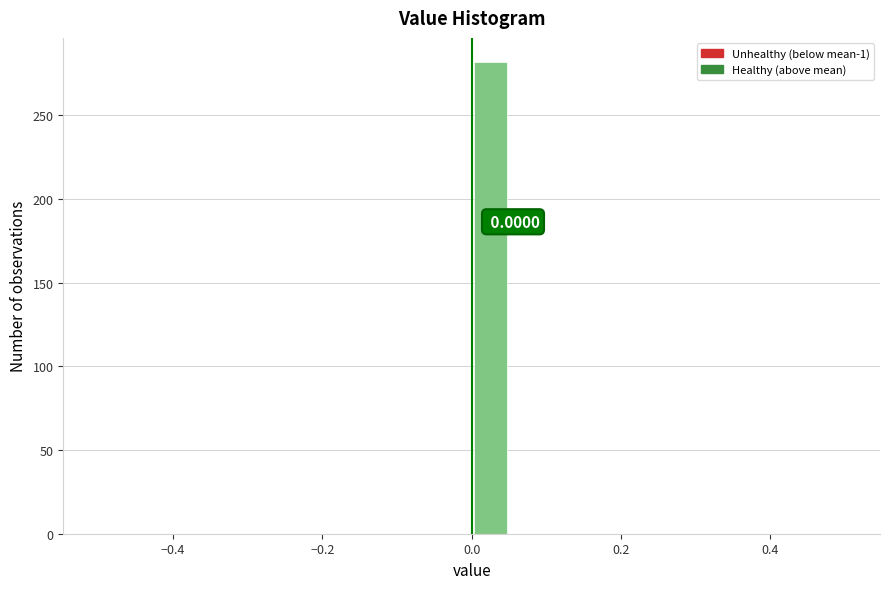

Read against the x-axis, roughly where is the centre of the tallest bar?

0.02